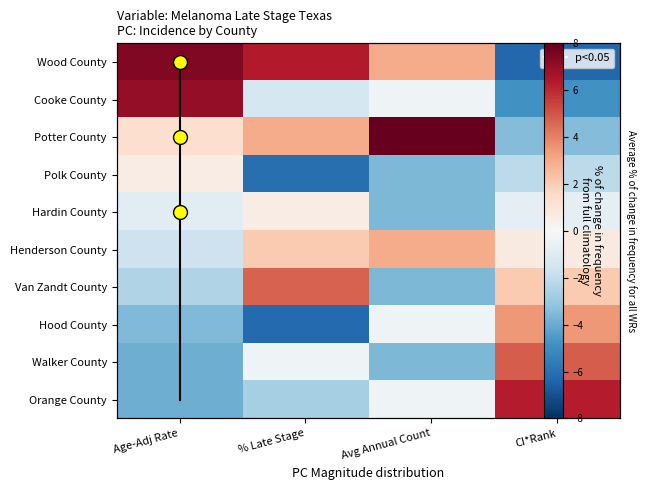

List the series in order of their peak value, highest first.

Potter County, Wood County, Cooke County, Orange County, Walker County, Van Zandt County, Hood County, Henderson County, Hardin County, Polk County